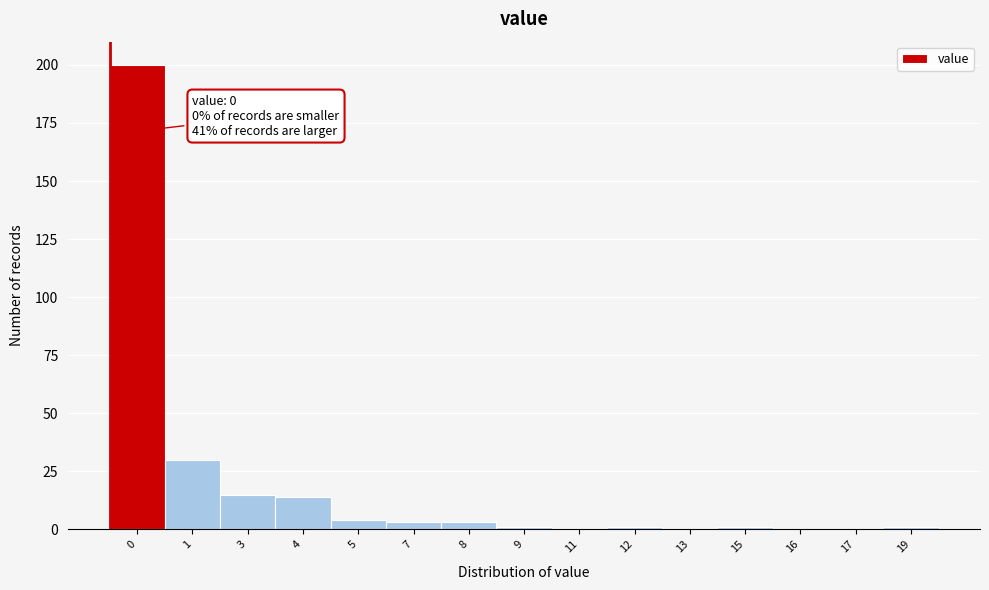

Reading left to right, transcribe all the data shown in this chart.

0=200	1=30	3=15	4=14	5=4	7=3	8=3	9=1	11=0	12=1	13=0	15=1	16=0	17=0	19=1